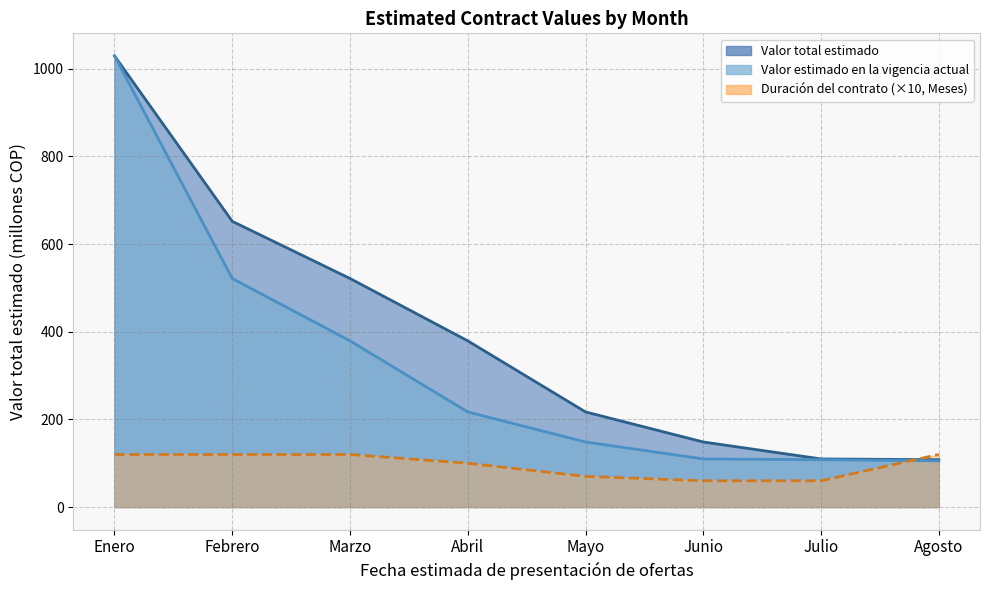

Which series has the largest range (max minus min)?

Valor estimado en la vigencia actual